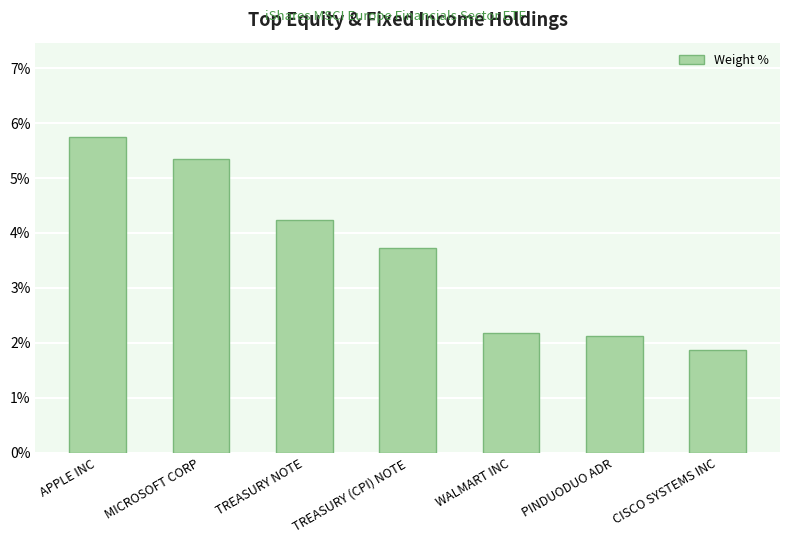

List the labels in order of value, smallest first.

CISCO SYSTEMS INC, PINDUODUO ADR, WALMART INC, TREASURY (CPI) NOTE, TREASURY NOTE, MICROSOFT CORP, APPLE INC